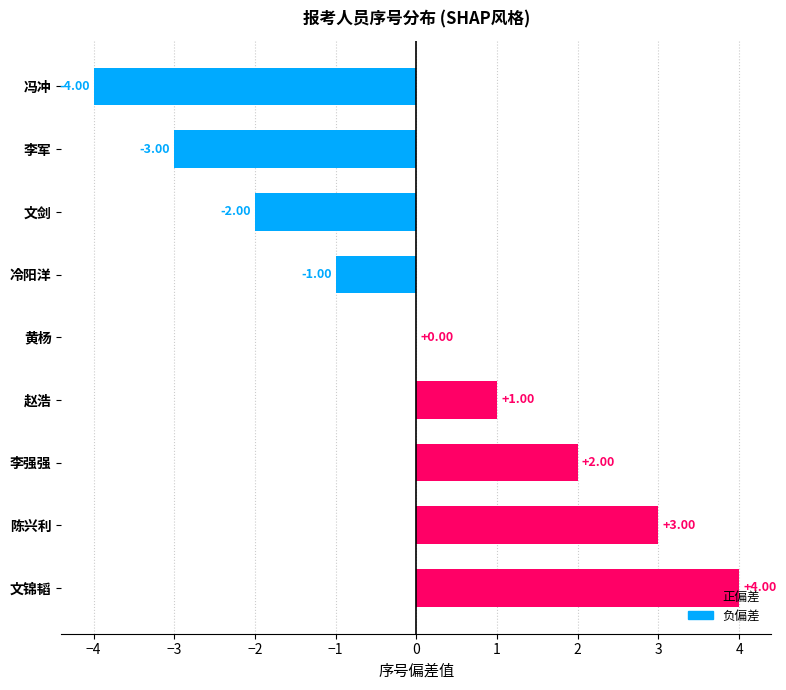

At which label is the value closest to 0?

黄杨